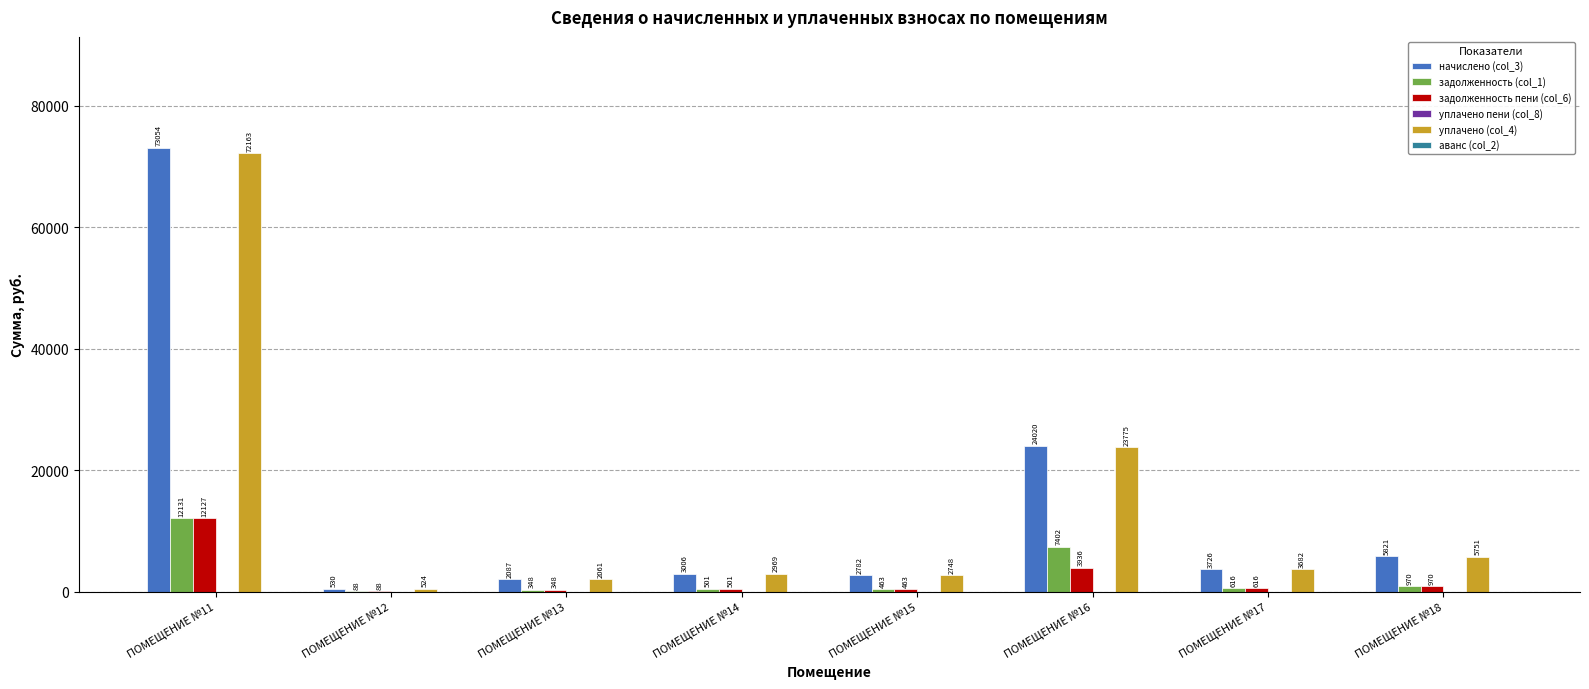

Read the начислено (col_3) value at ПОМЕЩЕНИЕ №13.

2086.6